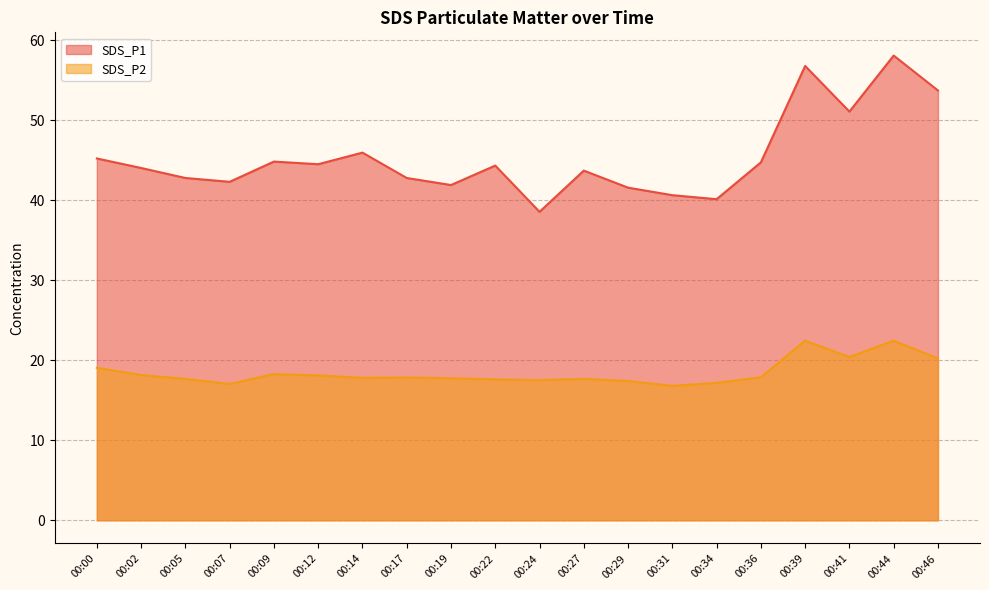

Where does the SDS_P1 series first go above 44?

00:00